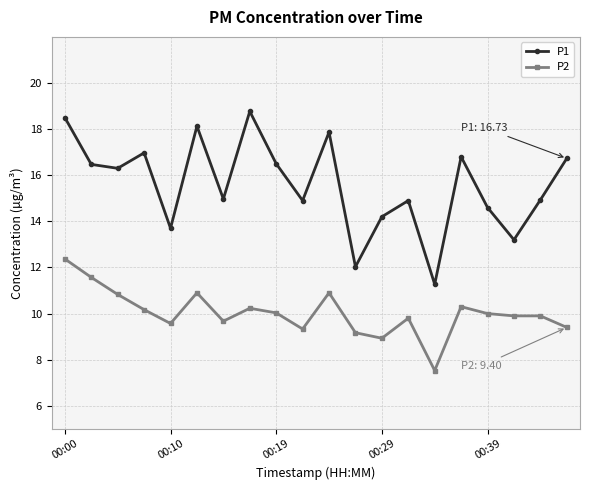

True or false: P1 and P2 cross at least once.

False